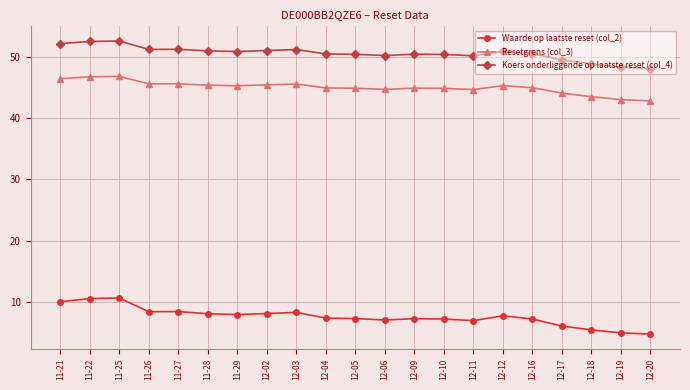

True or false: Resetgrens (col_3) has more than 2 interior local peaks.

True